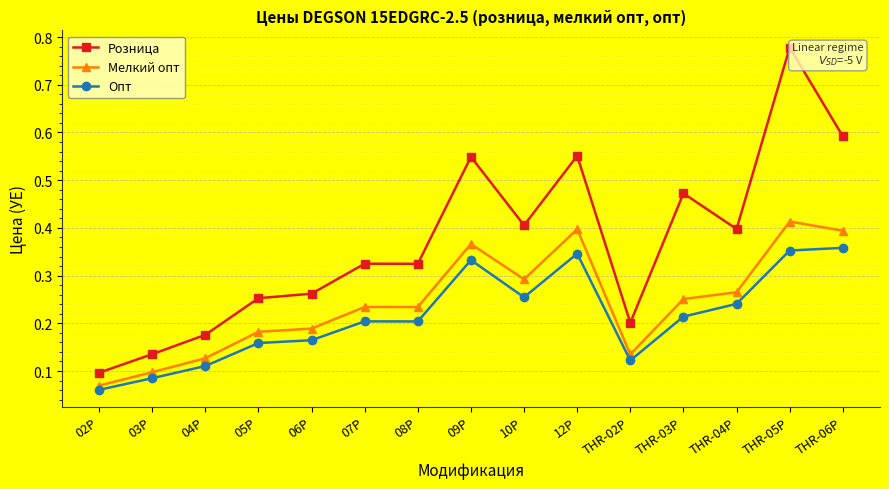

True or false: Мелкий опт has a value of 0.1 at 04P.

True